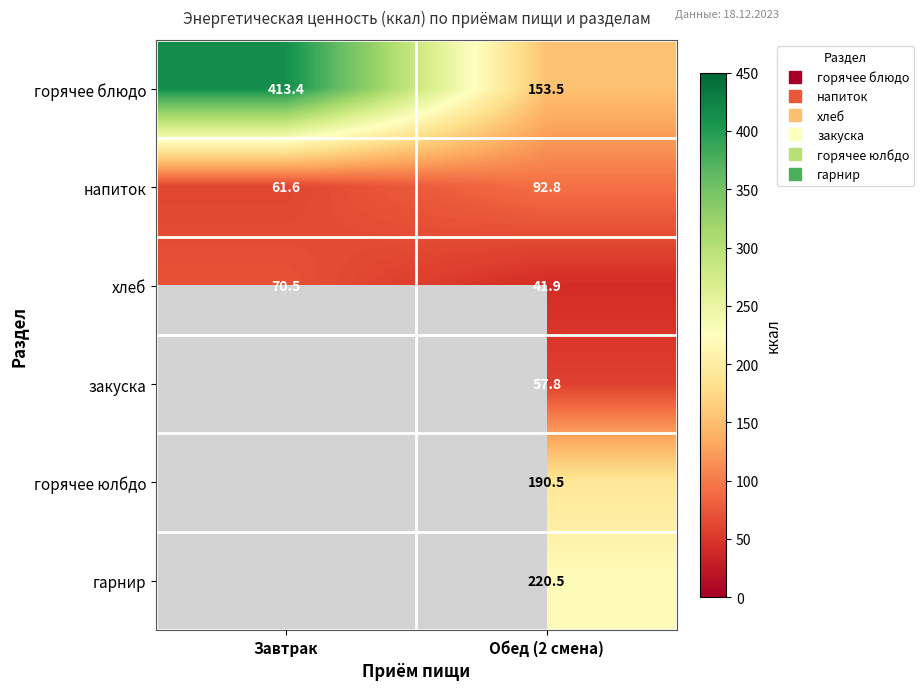

What is the minimum value shown in the chart?

41.9